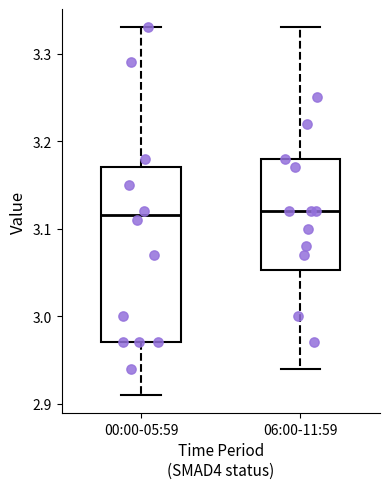

Where does the median line of the box for 00:00-05:59 sit on the y-axis? The values are not printed on the chart, so give them approximately, as read against the axis.

3.12